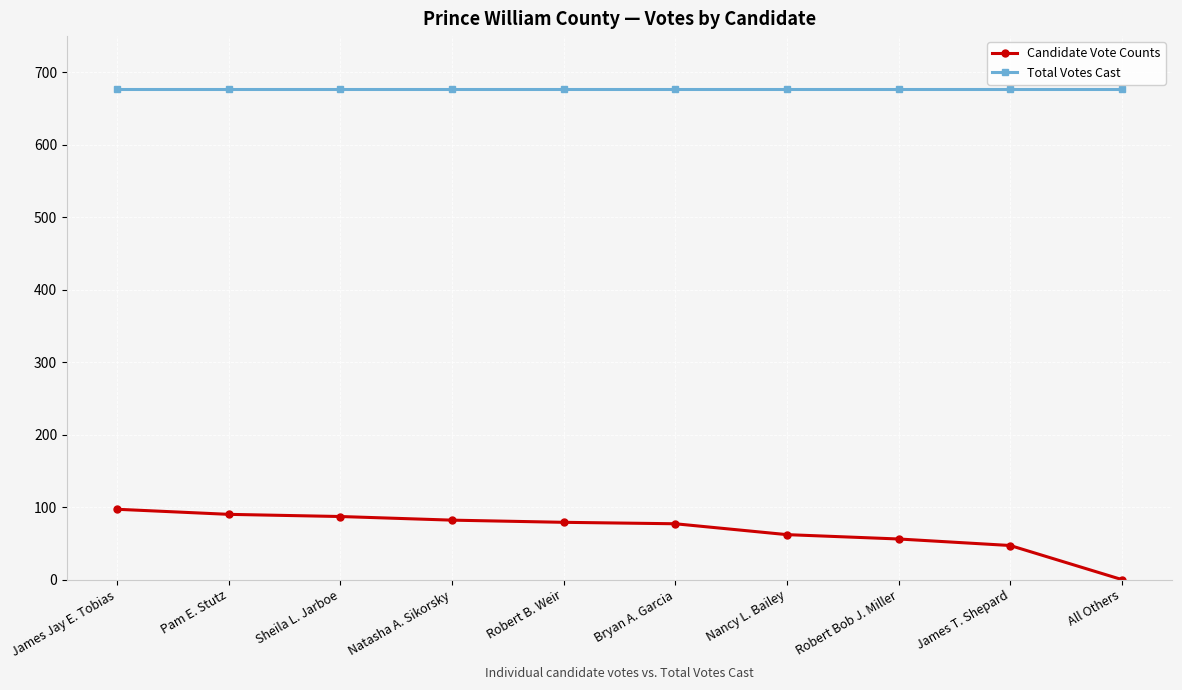

The value of Total Votes Cast at Bryan A. Garcia is 677. True or false?

True